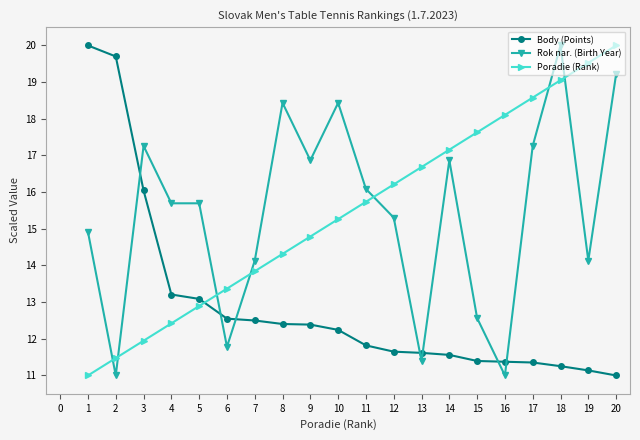

What is the total value across all series at 16?

40.5